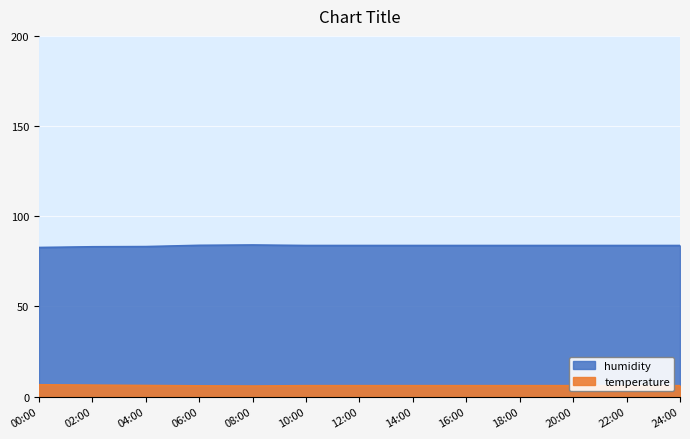

List the labels in order of humidity value, smallest first.

18:00, 20:00, 16:00, 22:00, 14:00, 24:00, 12:00, 00:00, 02:00, 04:00, 10:00, 06:00, 08:00